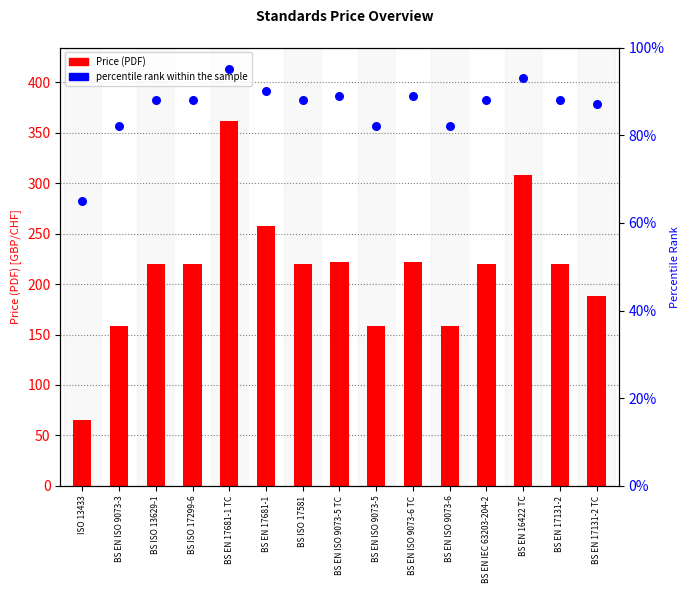

At how many categories does at least one series exceed 252?

3